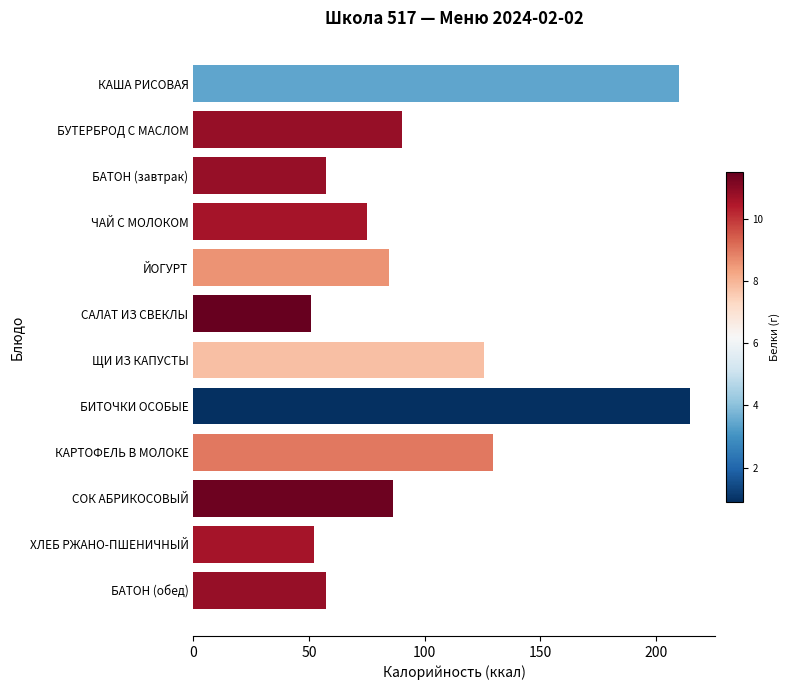

Is it true that the value at ХЛЕБ РЖАНО-ПШЕНИЧНЫЙ is 77.3?

False